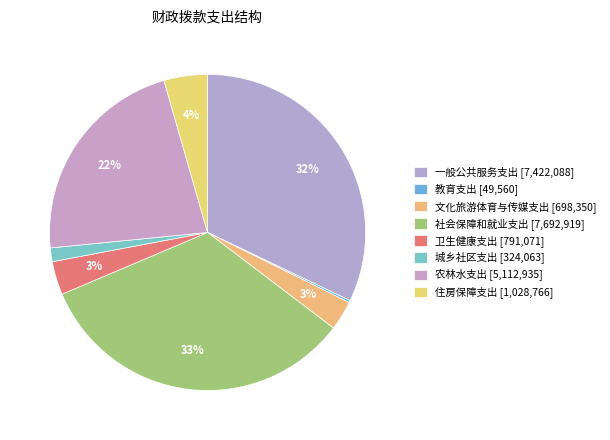

Rank the categories by value from lowest to highest.

教育支出, 城乡社区支出, 文化旅游体育与传媒支出, 卫生健康支出, 住房保障支出, 农林水支出, 一般公共服务支出, 社会保障和就业支出